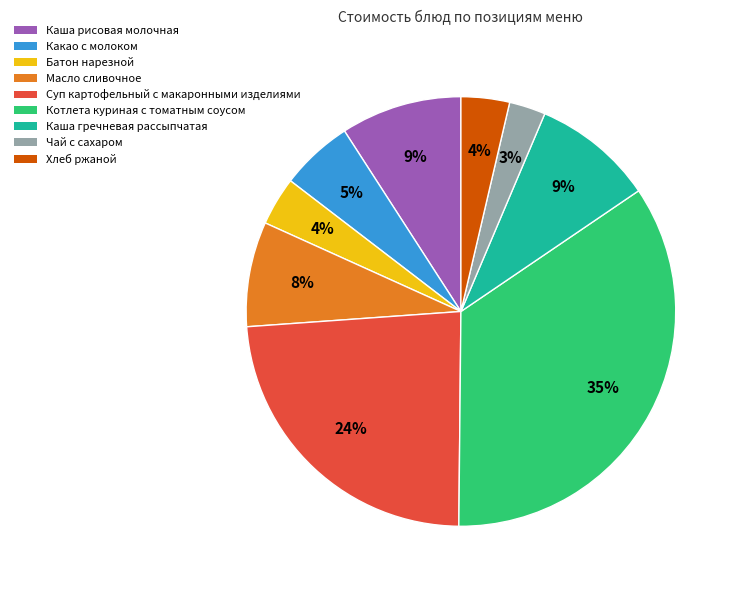

Between Чай с сахаром and Каша гречневая рассыпчатая, which is larger?

Каша гречневая рассыпчатая